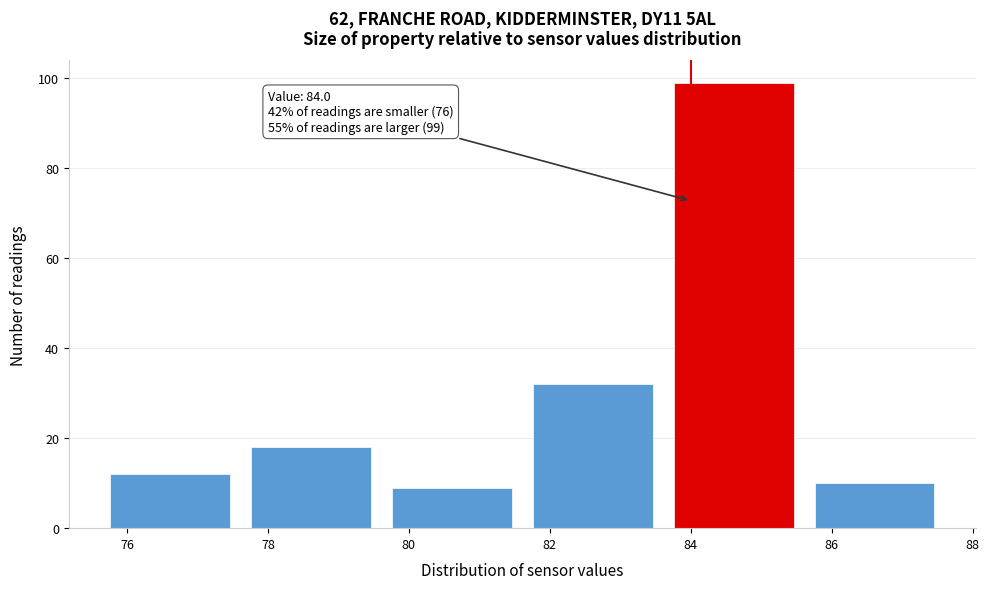

Which range on the x-axis has the tallest bar?

83.6 to 85.6